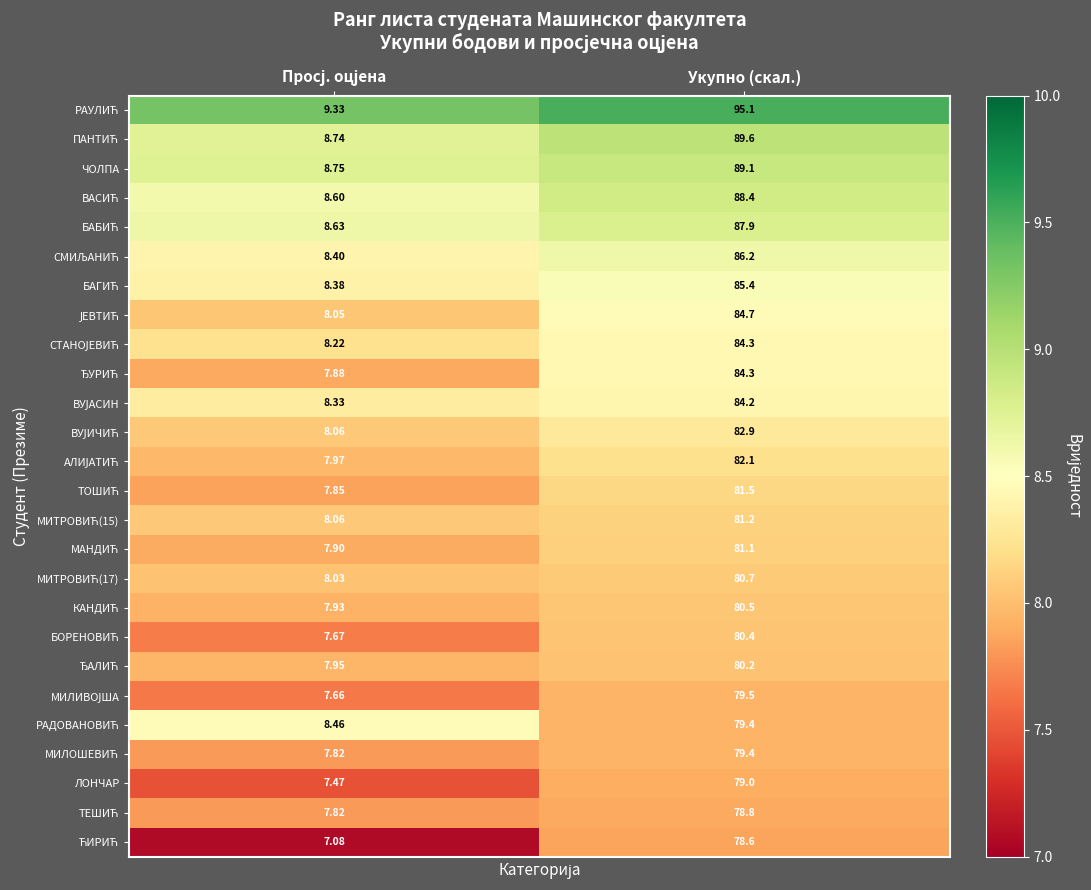

At which category is the sum across all series the highest?

Укупно (скал.)